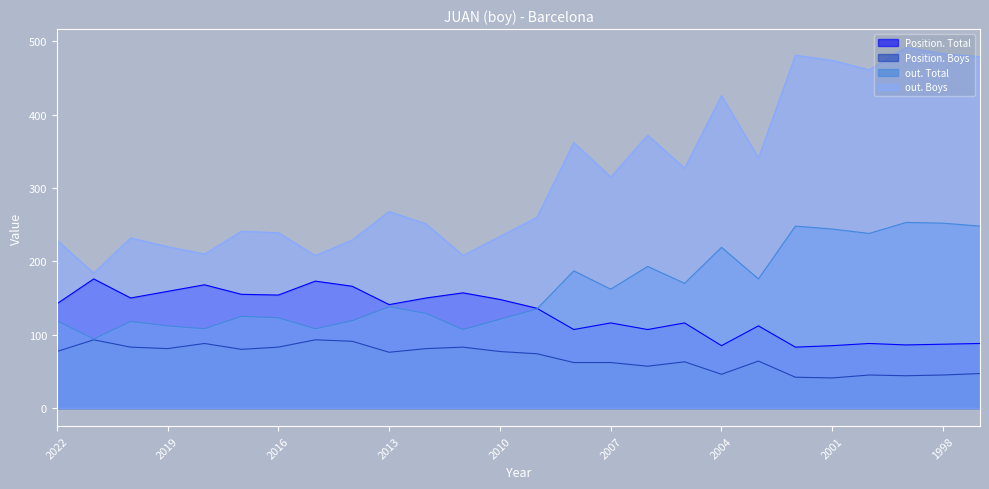

At which label is out. Boys closest to 338?

2003